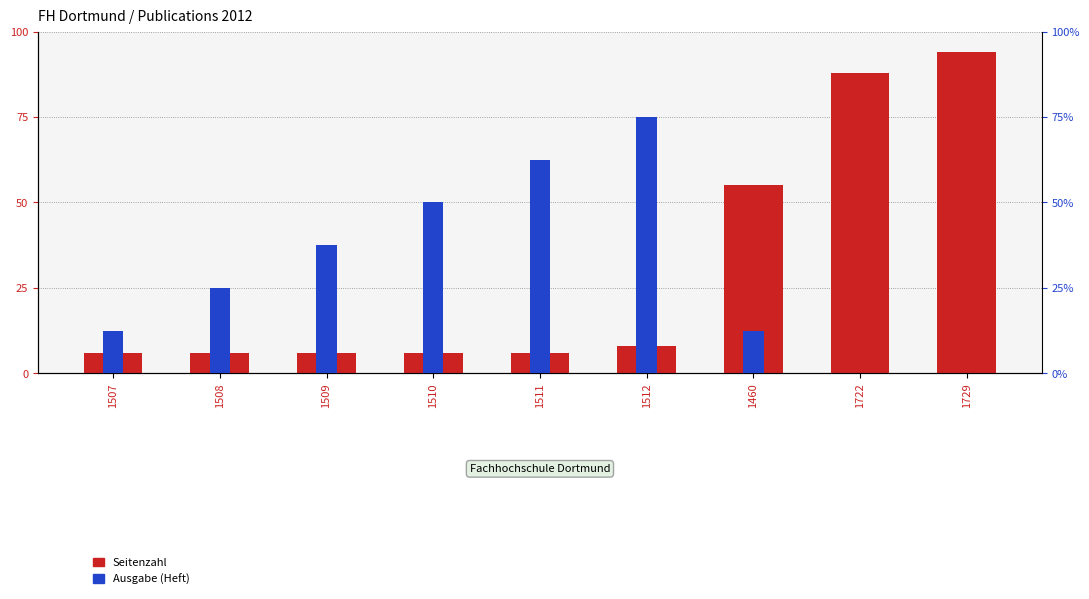

Which series has the largest total across all categories?

Seitenzahl